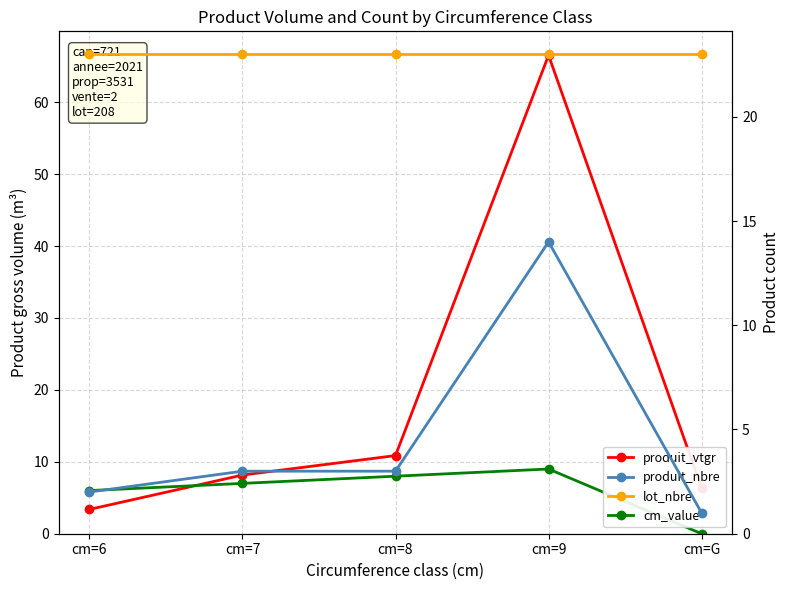

Reading left to right, list all the values displayed in this chart.

produit_vtgr: 3.4	8.2	10.9	66.5	6.3
cm_value: 6.0	7.0	8.0	9.0	0.0
produit_nbre: 2.0	3.0	3.0	14.0	1.0
lot_nbre: 23.0	23.0	23.0	23.0	23.0